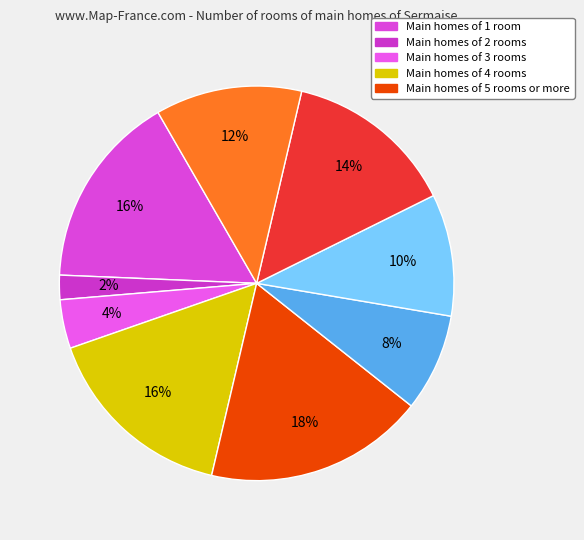

Count the number of slices in the pie.

9